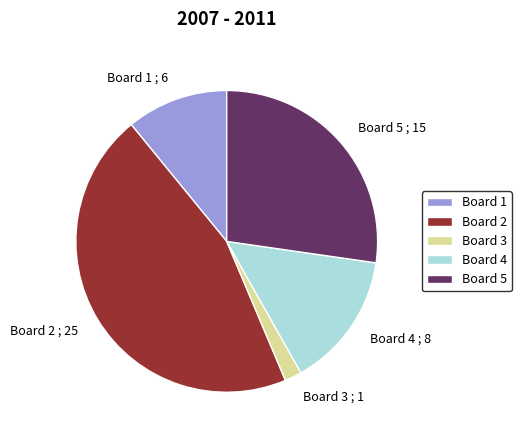

Is there any slice that represents more than half of the pie?

No